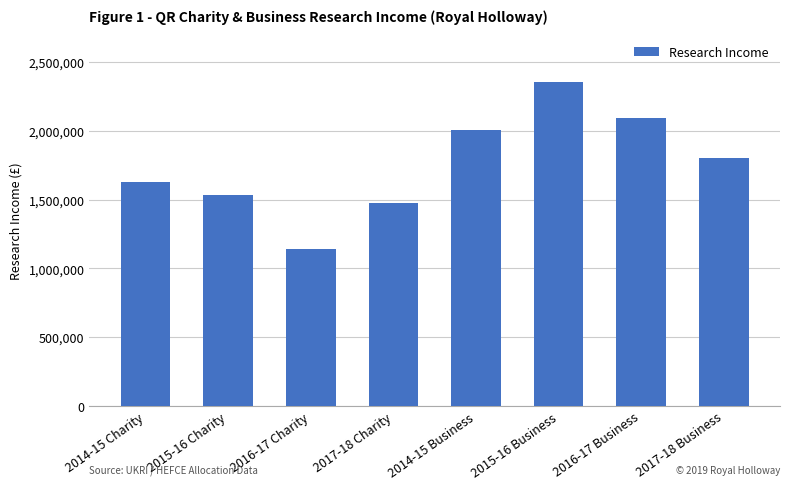

Does the chart contain any negative values?

No